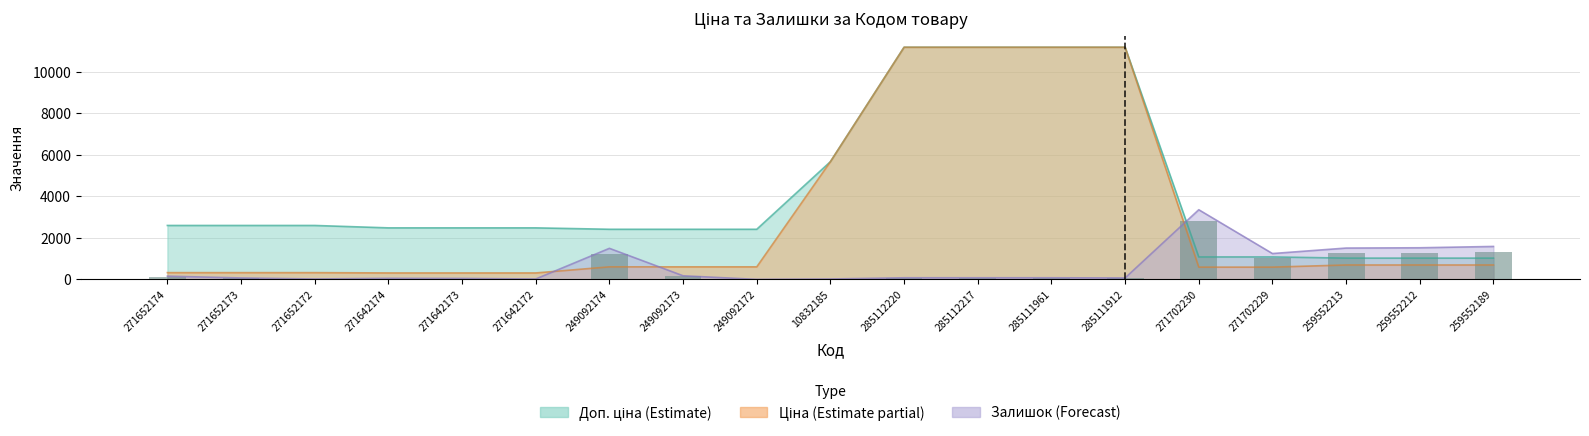

What is the sum of the values at 259552212 and 271642173?

1307.3